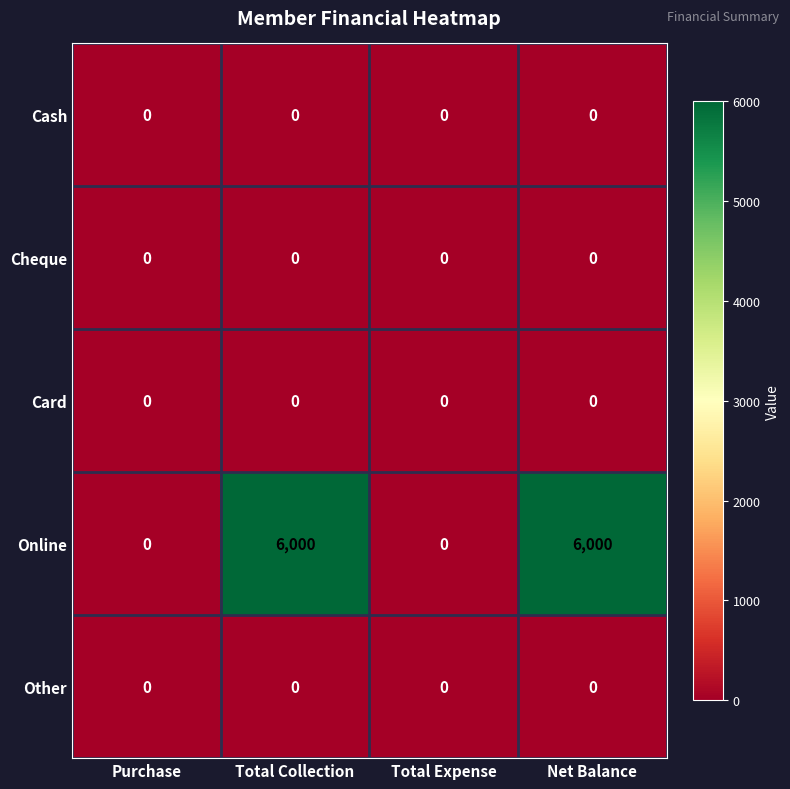

Reading left to right, transcribe all the data shown in this chart.

Cash: Purchase=0	Total Collection=0	Total Expense=0	Net Balance=0
Cheque: Purchase=0	Total Collection=0	Total Expense=0	Net Balance=0
Card: Purchase=0	Total Collection=0	Total Expense=0	Net Balance=0
Online: Purchase=0	Total Collection=6000	Total Expense=0	Net Balance=6000
Other: Purchase=0	Total Collection=0	Total Expense=0	Net Balance=0